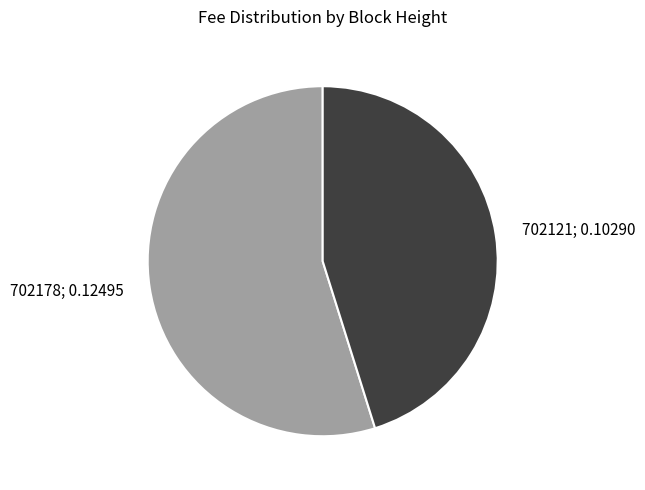

Is 702178 the majority of the pie?

Yes